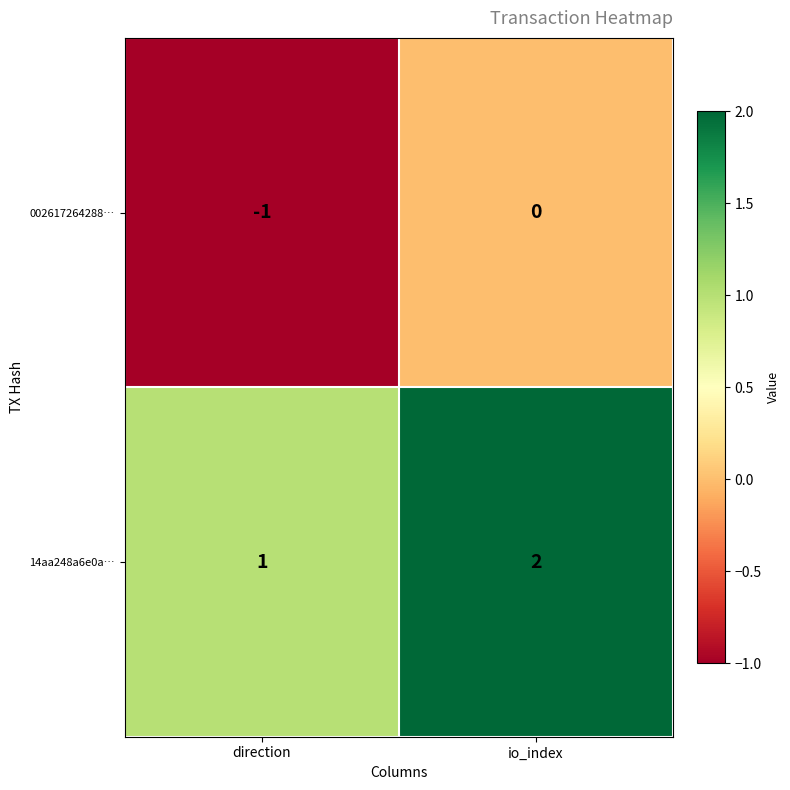

Where is 14aa248a6e0a… nearest to the value 1?

direction